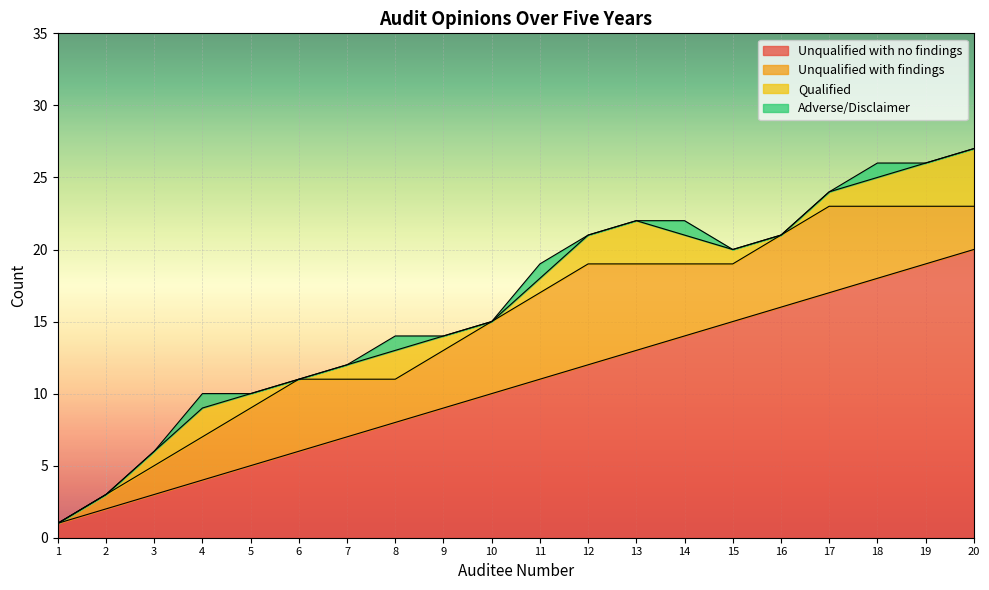

Reading left to right, what are all the values shown in this chart?

Unqualified with no findings: 1=1	2=2	3=3	4=4	5=5	6=6	7=7	8=8	9=9	10=10	11=11	12=12	13=13	14=14	15=15	16=16	17=17	18=18	19=19	20=20
Unqualified with findings: 1=0	2=1	3=2	4=3	5=4	6=5	7=4	8=3	9=4	10=5	11=6	12=7	13=6	14=5	15=4	16=5	17=6	18=5	19=4	20=3
Qualified: 1=0	2=0	3=1	4=2	5=1	6=0	7=1	8=2	9=1	10=0	11=1	12=2	13=3	14=2	15=1	16=0	17=1	18=2	19=3	20=4
Adverse/Disclaimer: 1=0	2=0	3=0	4=1	5=0	6=0	7=0	8=1	9=0	10=0	11=1	12=0	13=0	14=1	15=0	16=0	17=0	18=1	19=0	20=0